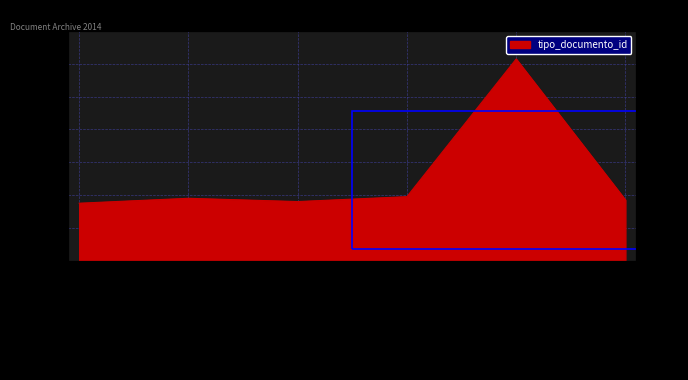

True or false: the data shows 123 at Orden de Compra o Contrato.

True